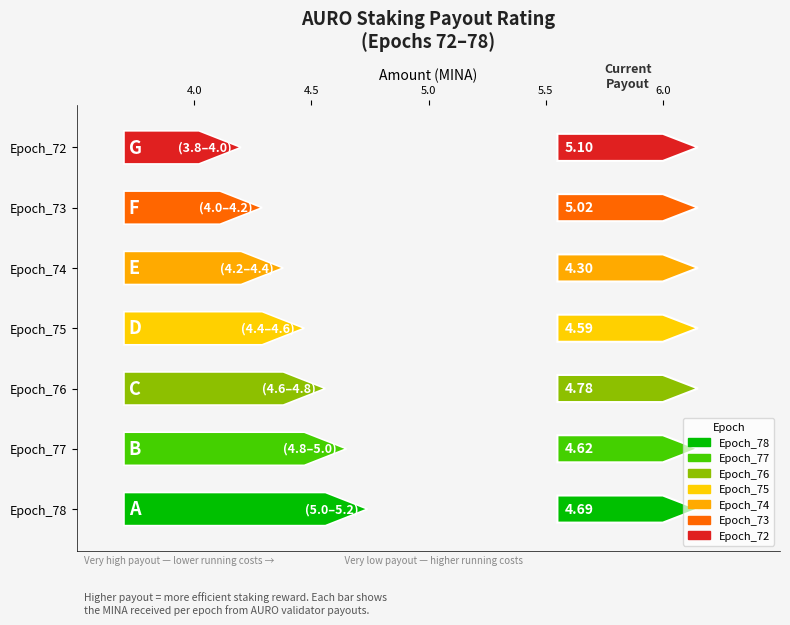

Rank the categories by value from highest to lowest.

Epoch_72, Epoch_73, Epoch_76, Epoch_78, Epoch_77, Epoch_75, Epoch_74